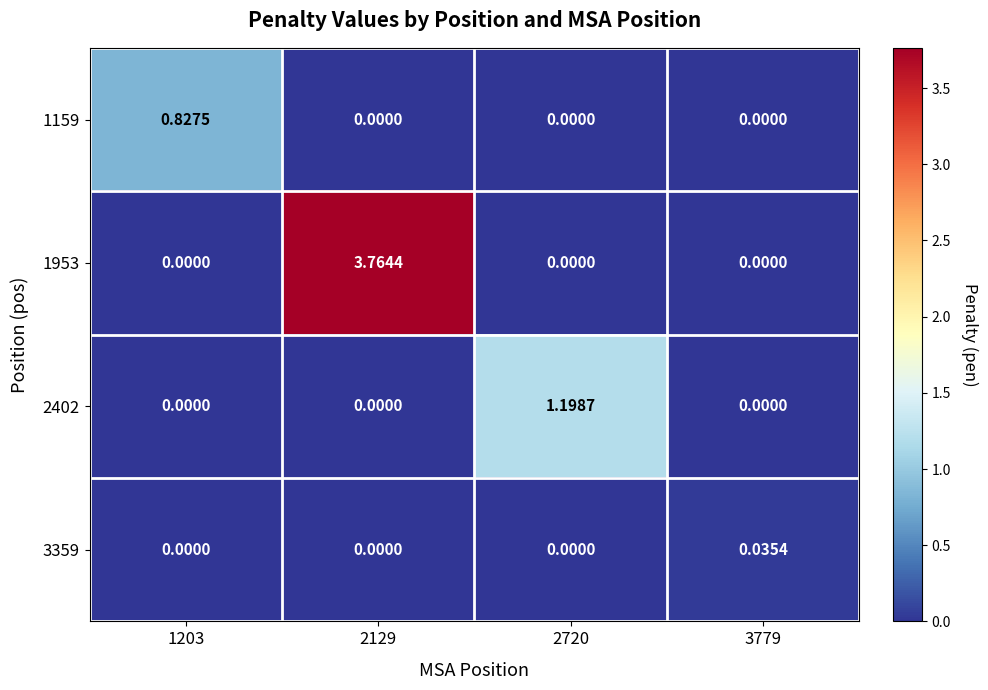

How many data points does each series have?

4